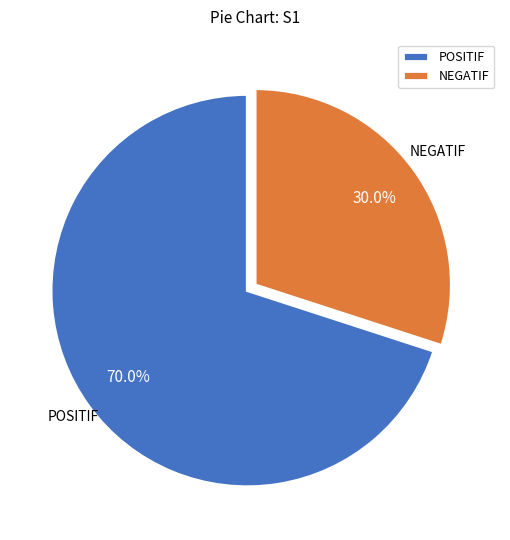

To the nearest percent, what percentage of the pie is NEGATIF?

30%